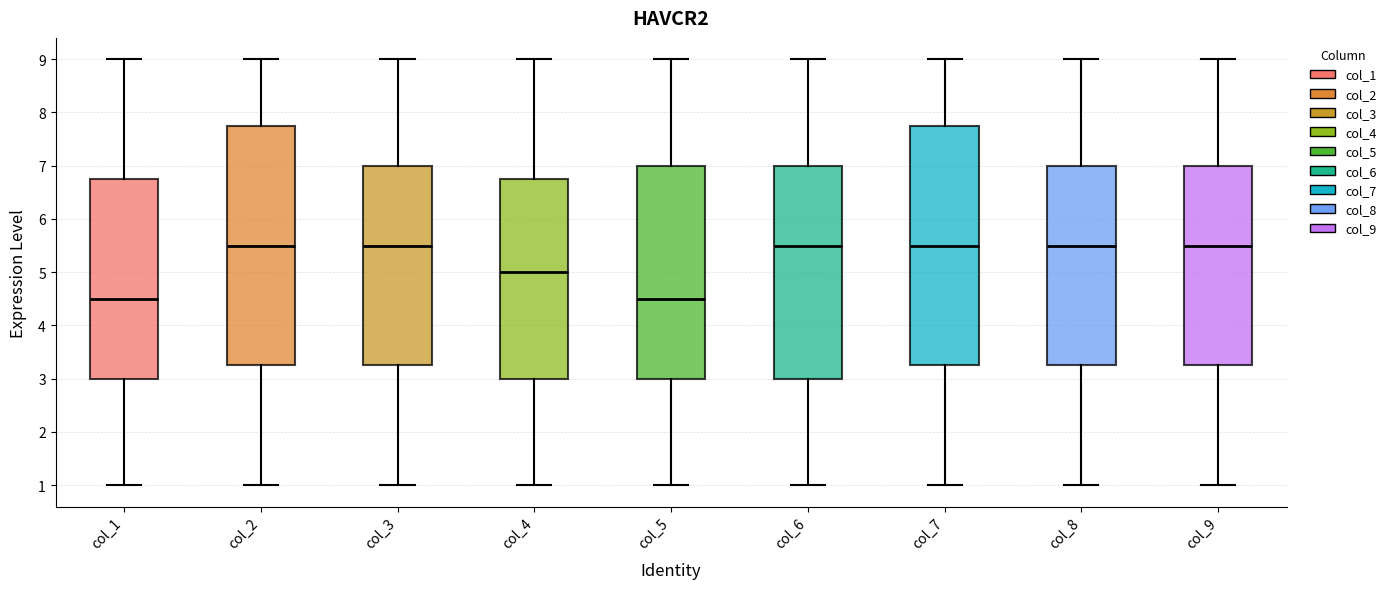

Reading left to right, read every box against the y-axis: the position of its median line, the range the box covers, and the ends of its whiskers. The values are not printed on the chart, so give them approximately, as read against the axis.

col_1: median 4.5, box 3.0 to 6.8, whiskers 1.0 to 9.0
col_2: median 5.5, box 3.3 to 7.8, whiskers 1.0 to 9.0
col_3: median 5.5, box 3.3 to 7.0, whiskers 1.0 to 9.0
col_4: median 5.0, box 3.0 to 6.8, whiskers 1.0 to 9.0
col_5: median 4.5, box 3.0 to 7.0, whiskers 1.0 to 9.0
col_6: median 5.5, box 3.0 to 7.0, whiskers 1.0 to 9.0
col_7: median 5.5, box 3.3 to 7.8, whiskers 1.0 to 9.0
col_8: median 5.5, box 3.3 to 7.0, whiskers 1.0 to 9.0
col_9: median 5.5, box 3.3 to 7.0, whiskers 1.0 to 9.0